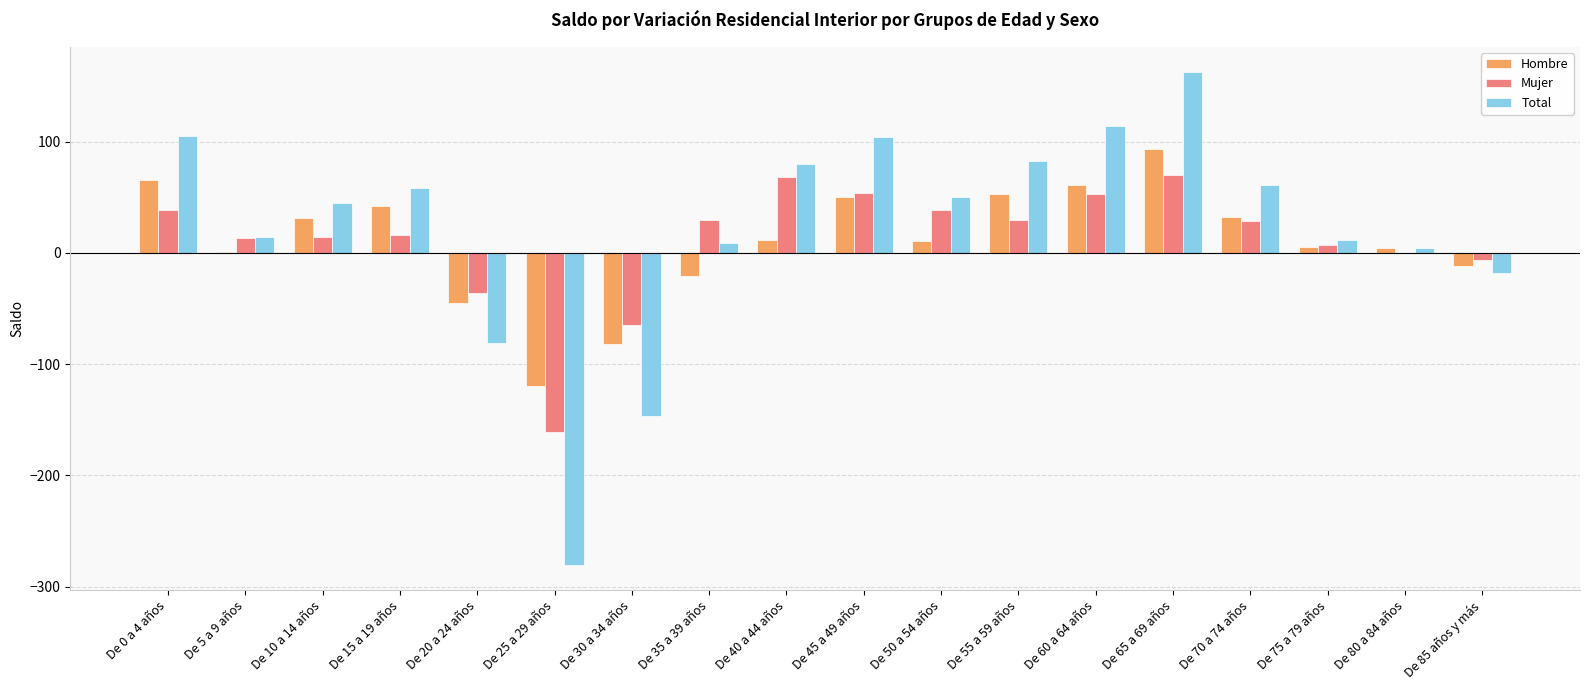

Count the number of data series in this chart.

3